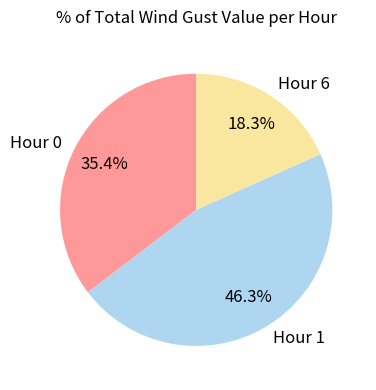

Is there any slice that represents more than half of the pie?

No